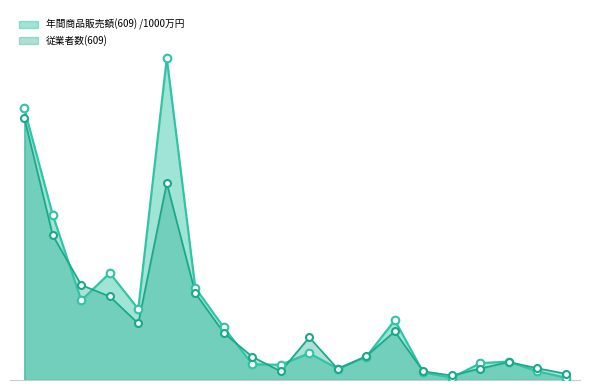

Which series has the largest total across all categories?

年間商品販売額(609) /1000万円